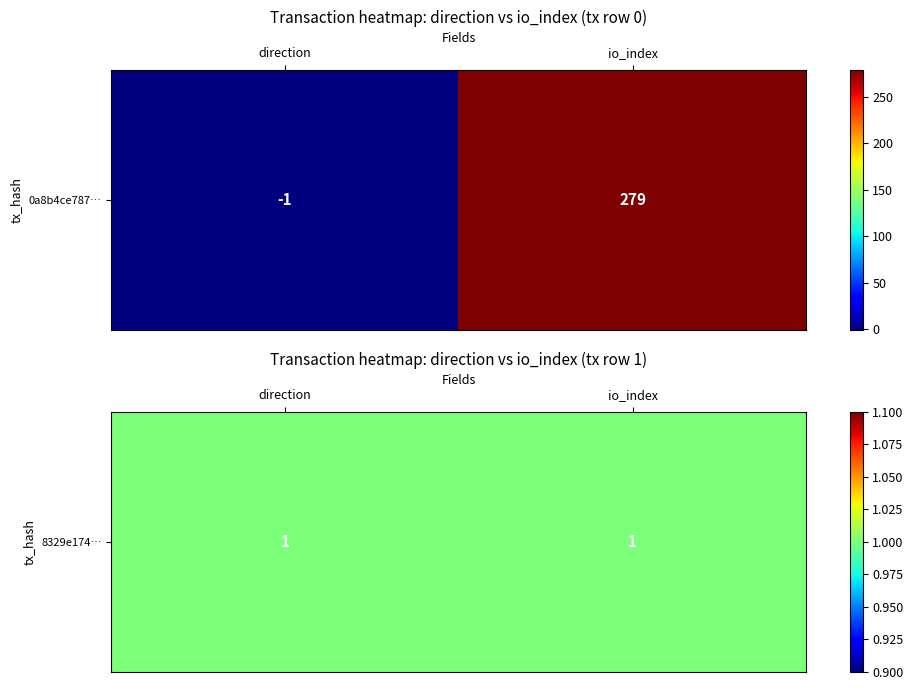

What is the sum of the 8329e174220b14a2b4dda6b0f2345a3f62762dc values at 1 and 0?

2